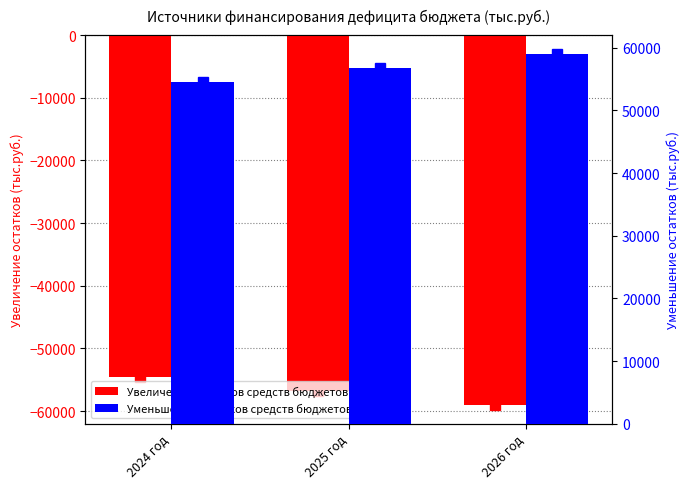

What is the difference between the Уменьшение остатков средств бюджетов values at 2025 год and 2024 год?

2254.6